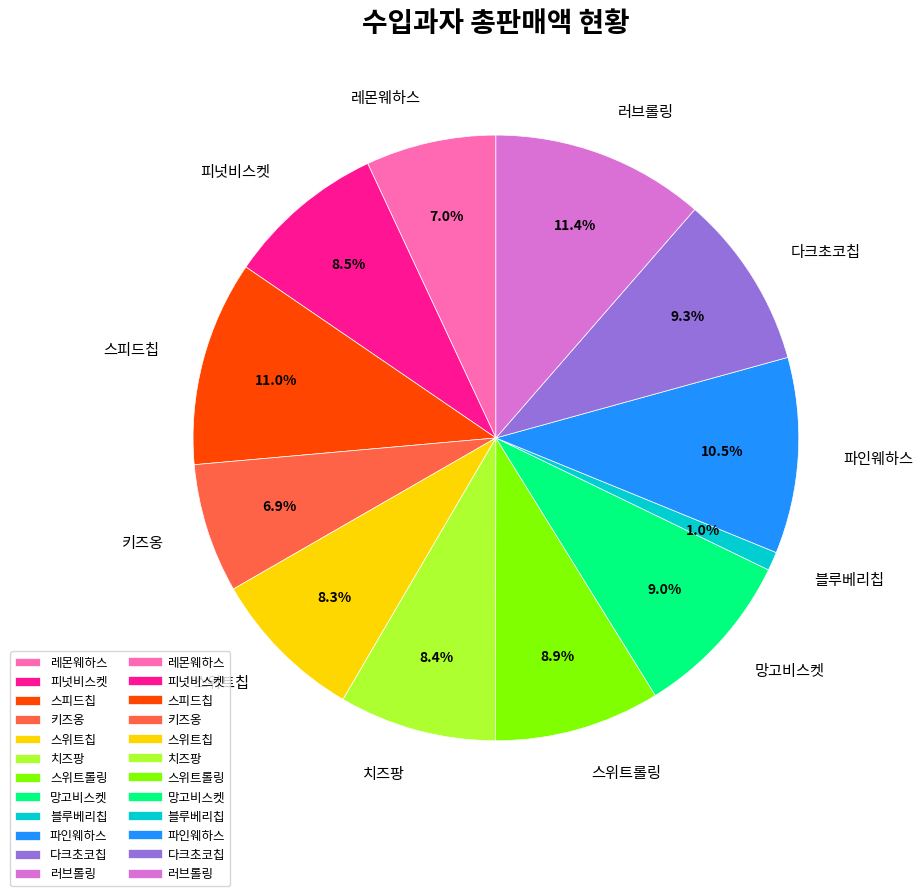

What portion of the pie excludes 망고비스켓?

91.0%